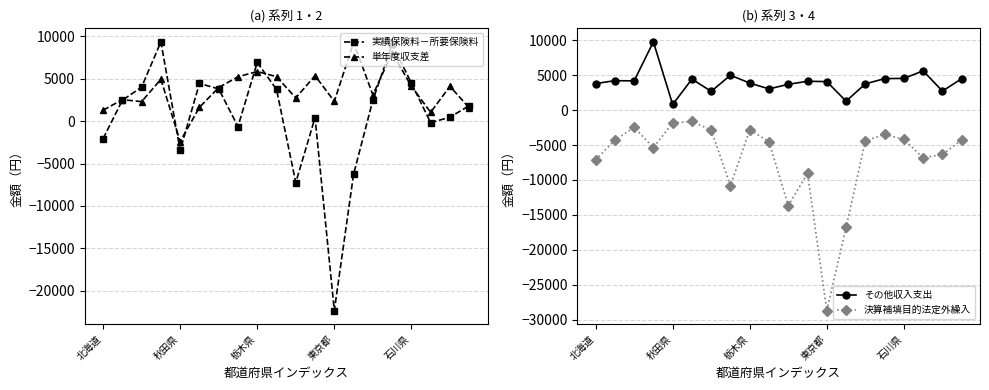

Count the number of categories in the chart.

20